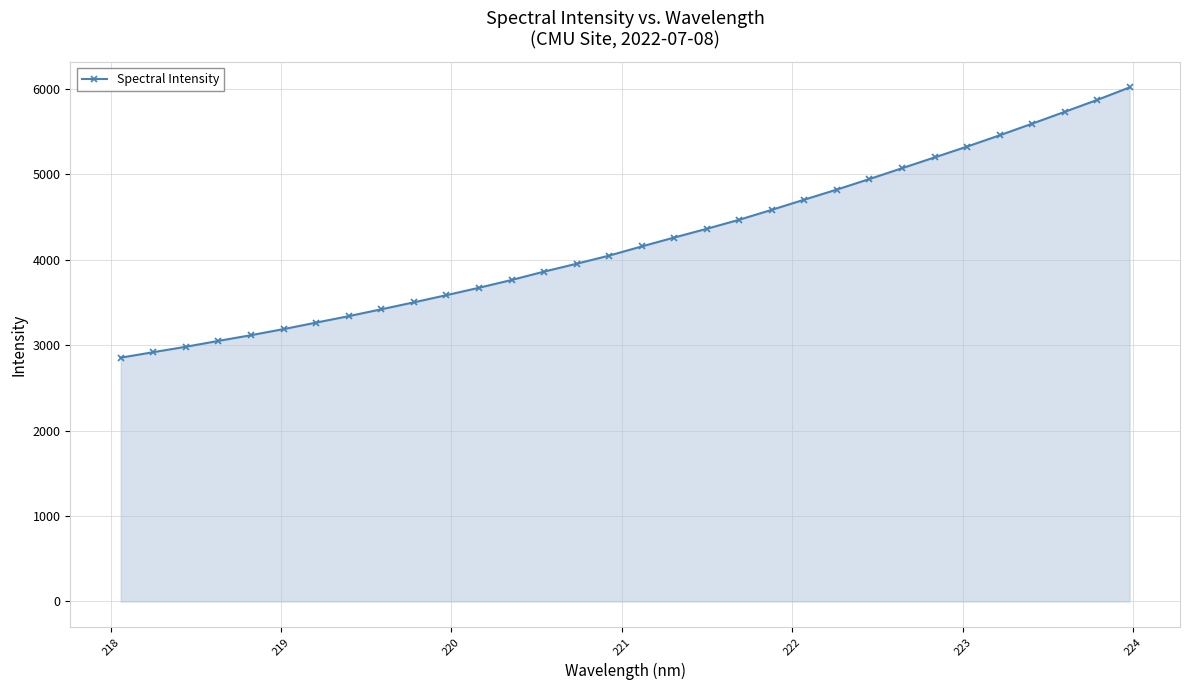

What is the smallest value displayed?

2853.0